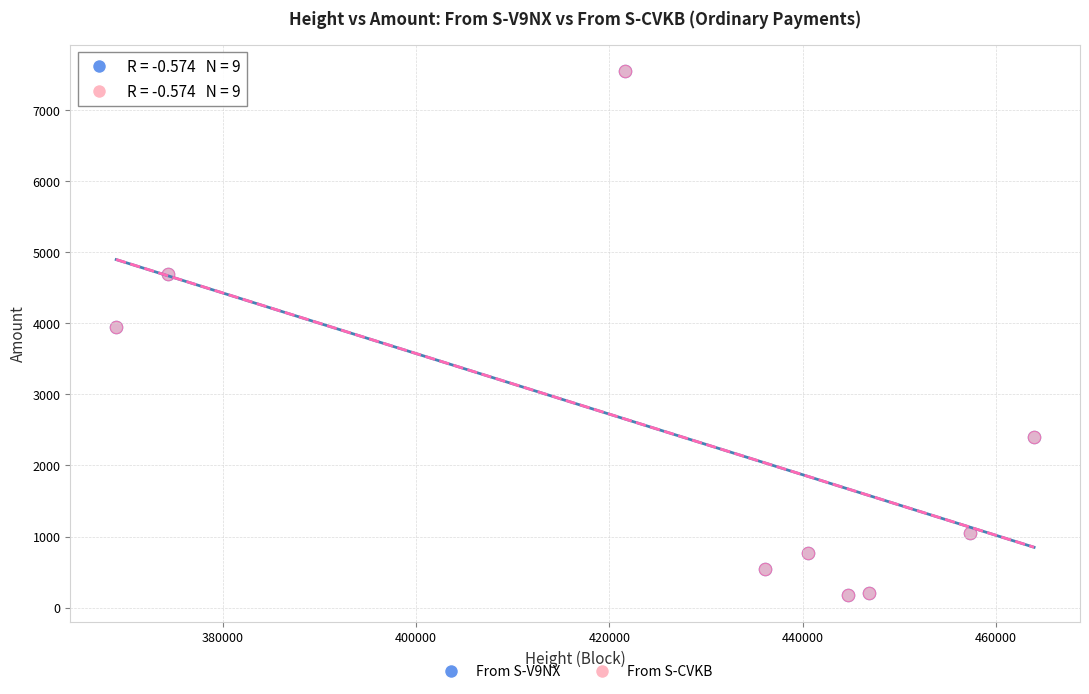

What are all the series names shown in the legend?

From S-V9NX, From S-CVKB